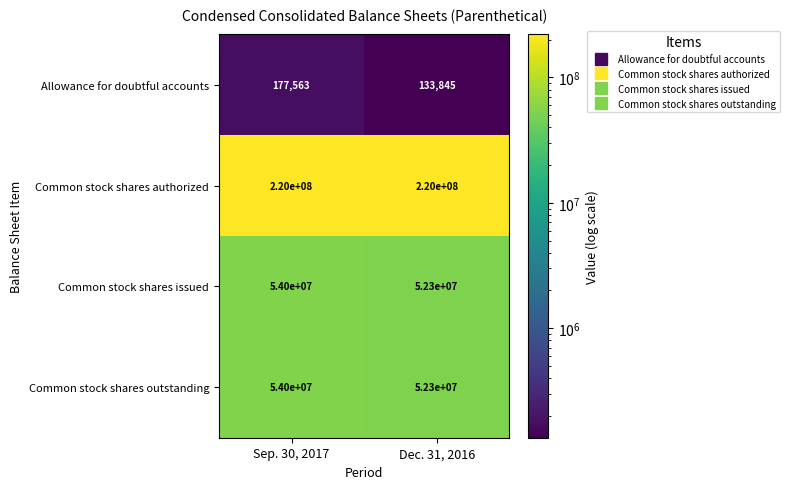

What is the sum of all Common stock shares outstanding values?

106300000